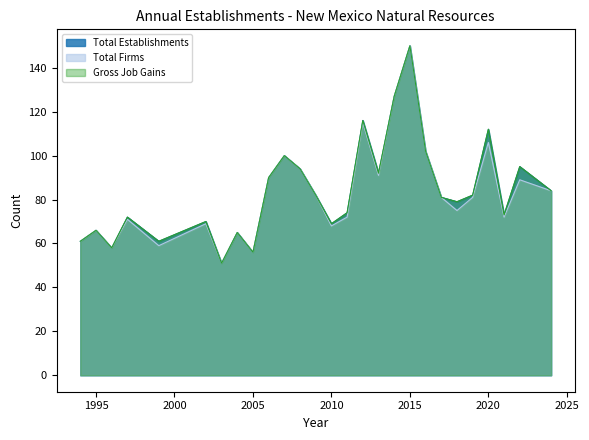

True or false: Total Establishments and Total Firms cross at least once.

False